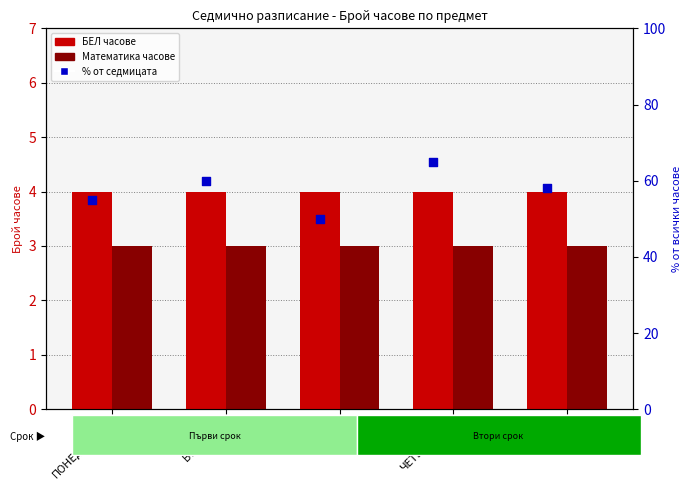

Is the value of % от седмицата at ВТОРНИК greater than the value of БЕЛ часове at СРЯДА?

Yes